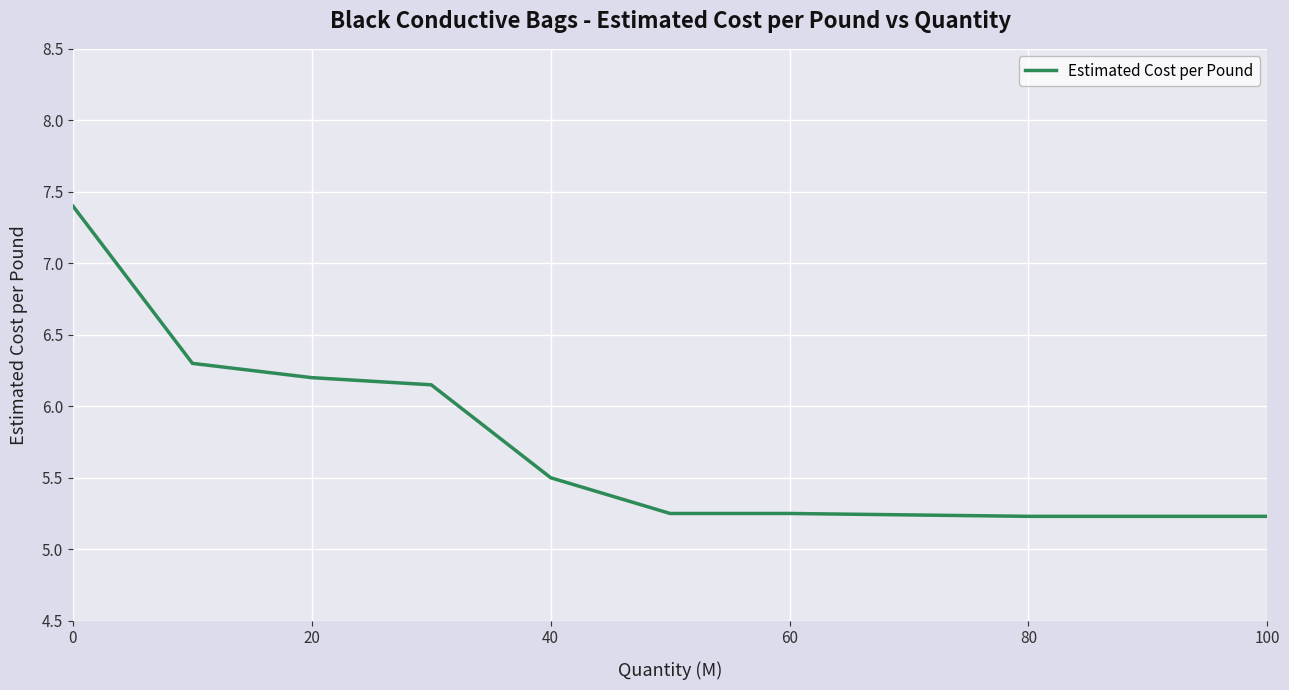

What is the sum of all values?

63.0